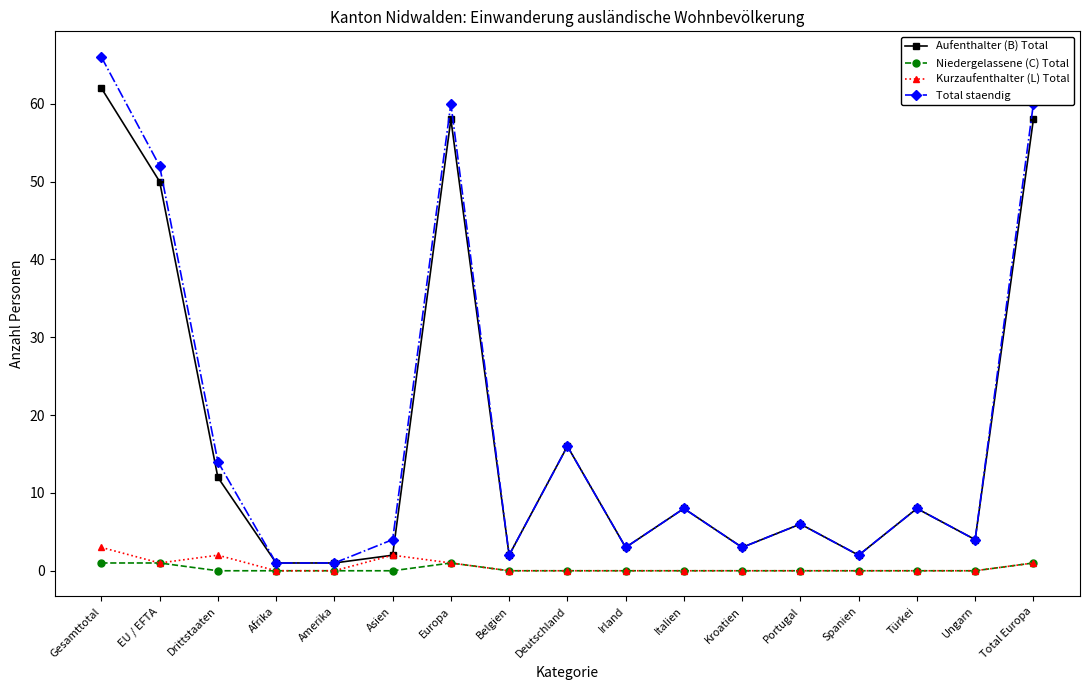

How many values in the Aufenthalter (B) Total series are below 6?

8